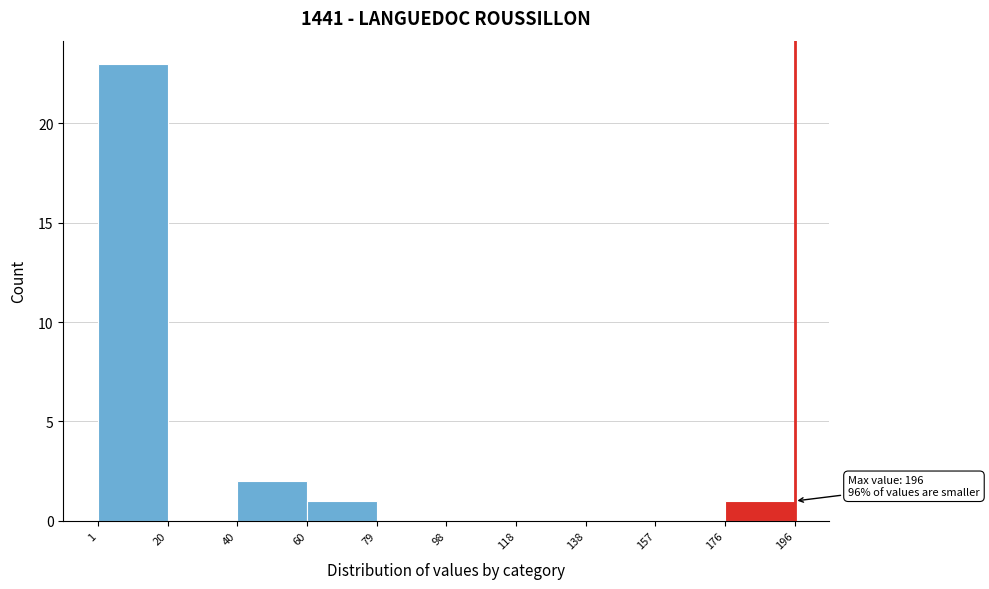

Which range on the x-axis has the tallest bar?

1 to 20